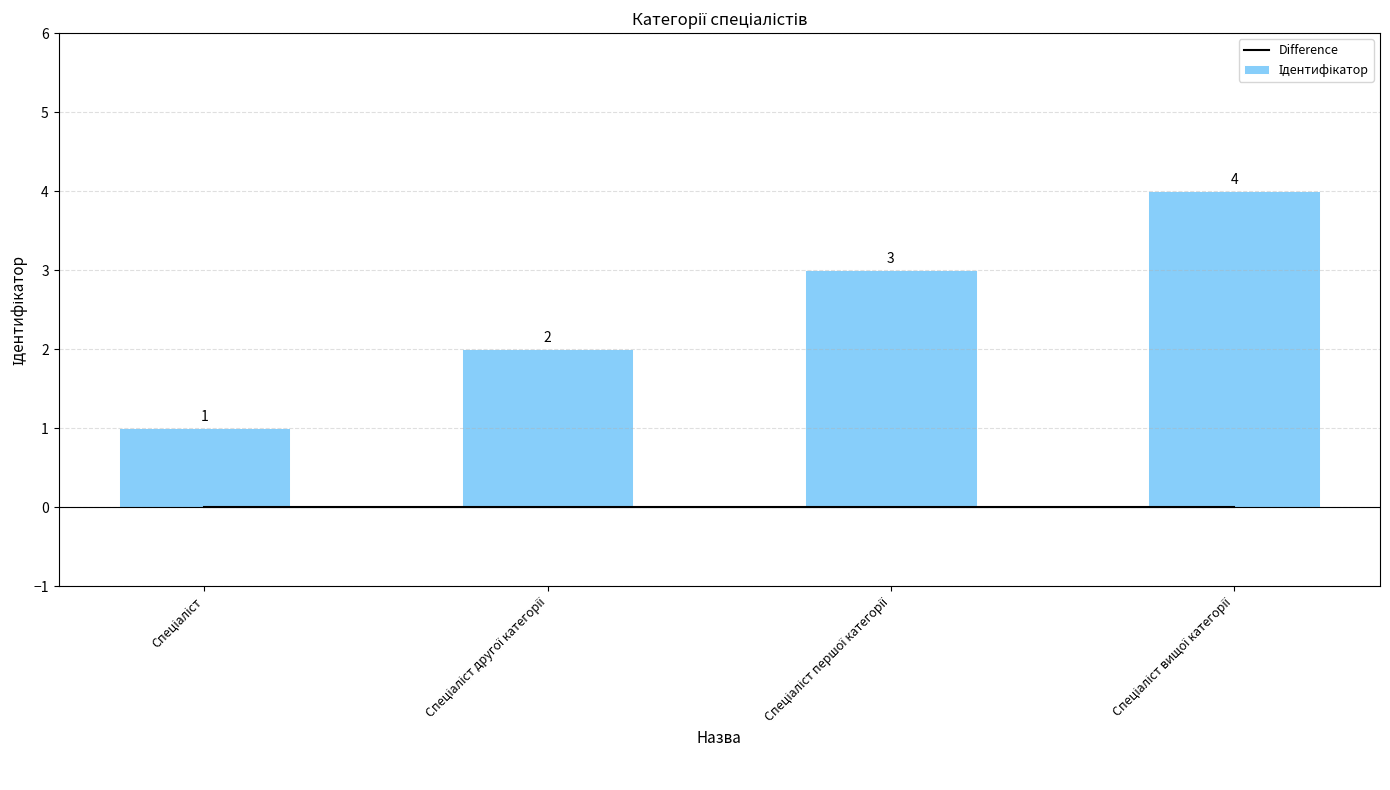

How many Ідентифікатор values are between 2 and 4?

3